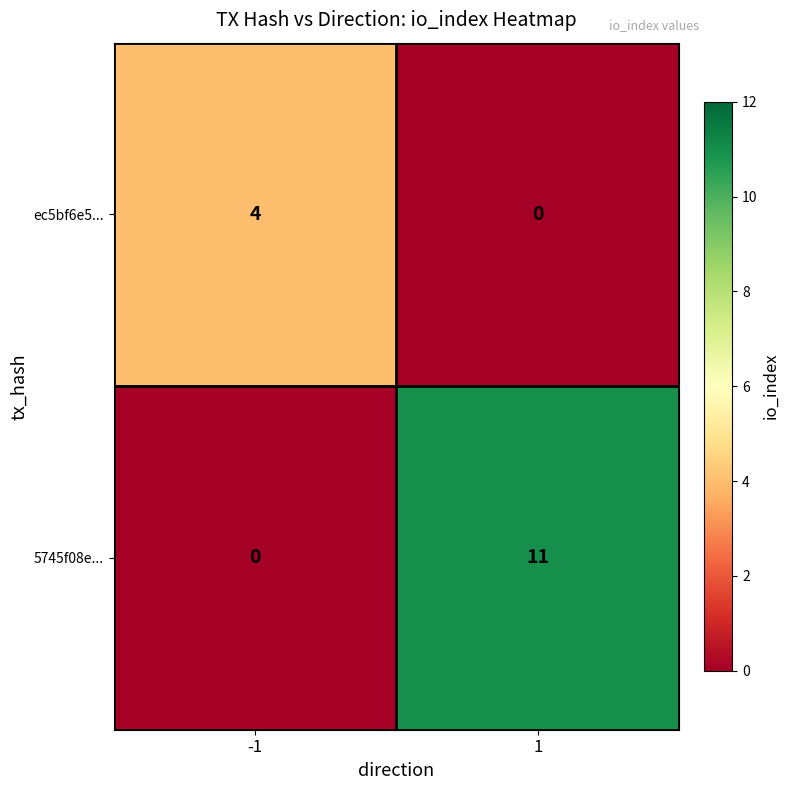

Is it true that ec5bf6e5... equals 7 at -1?

False